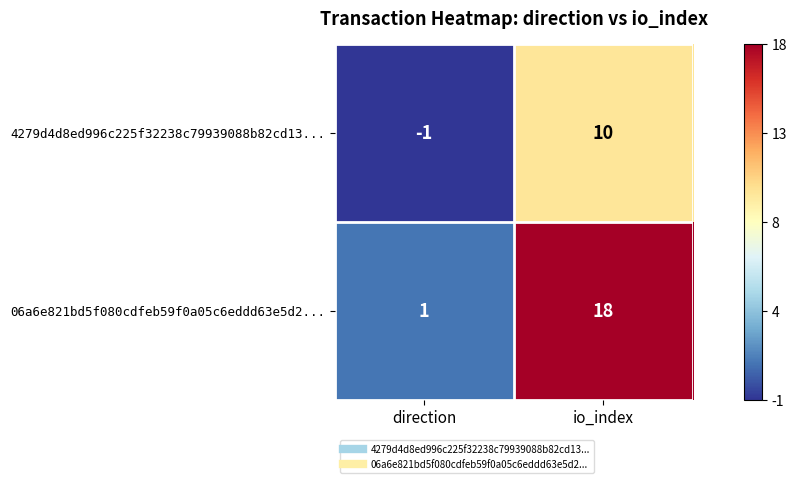

Where is 06a6e821bd5f080cdfeb59f0a05c6eddd63e5d2... nearest to the value 9?

direction